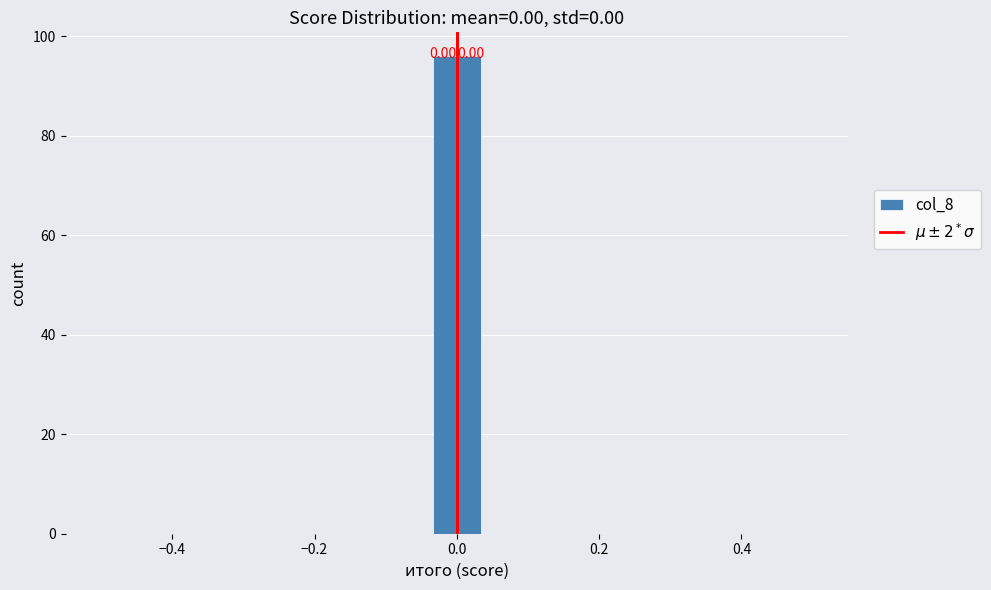

Around what value on the x-axis is the tallest bar? Give the approximate position of its centre, as read against the axis.

0.00